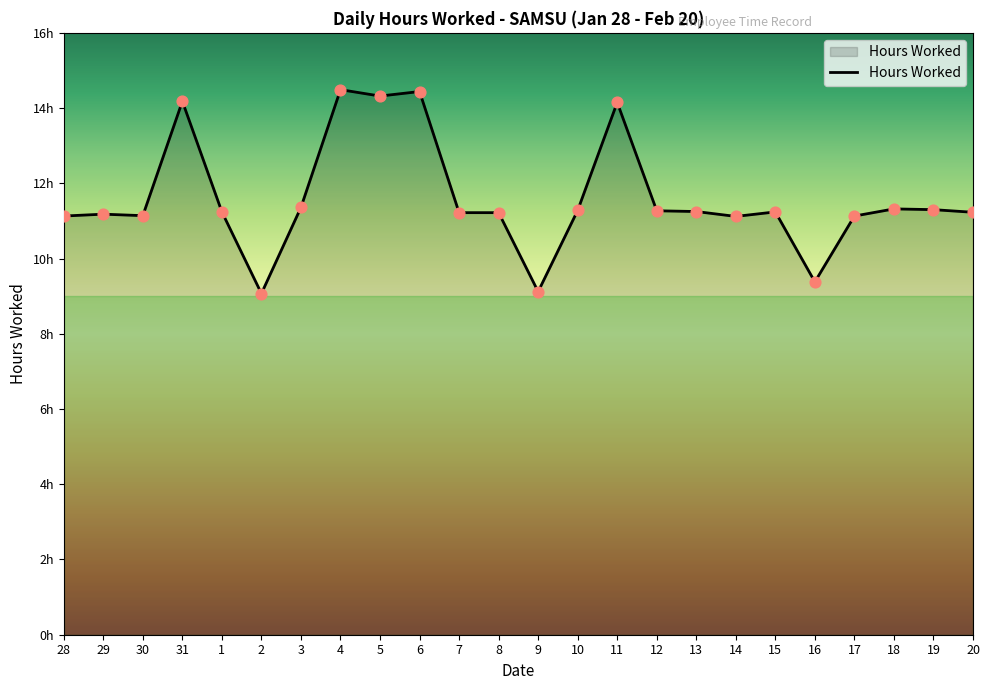

Approximately how many times larger is the value at 30 compared to 1?

1.0